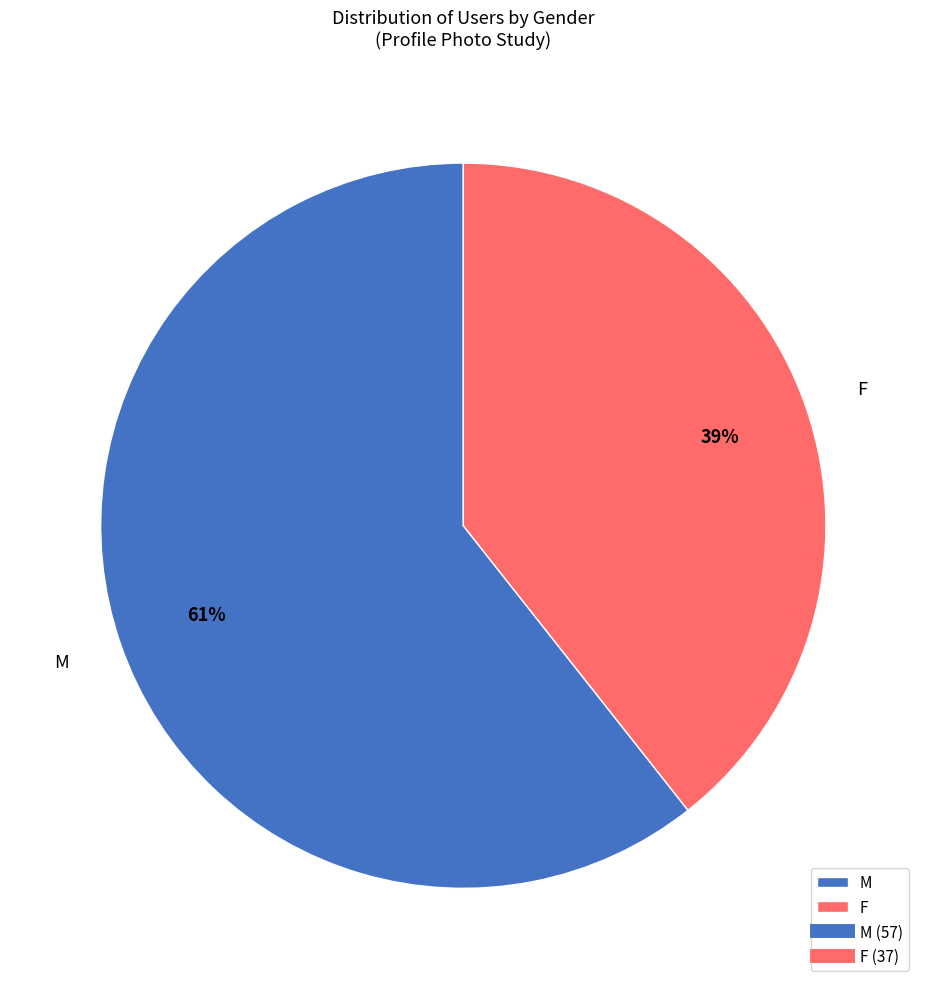

Count the number of slices in the pie.

2